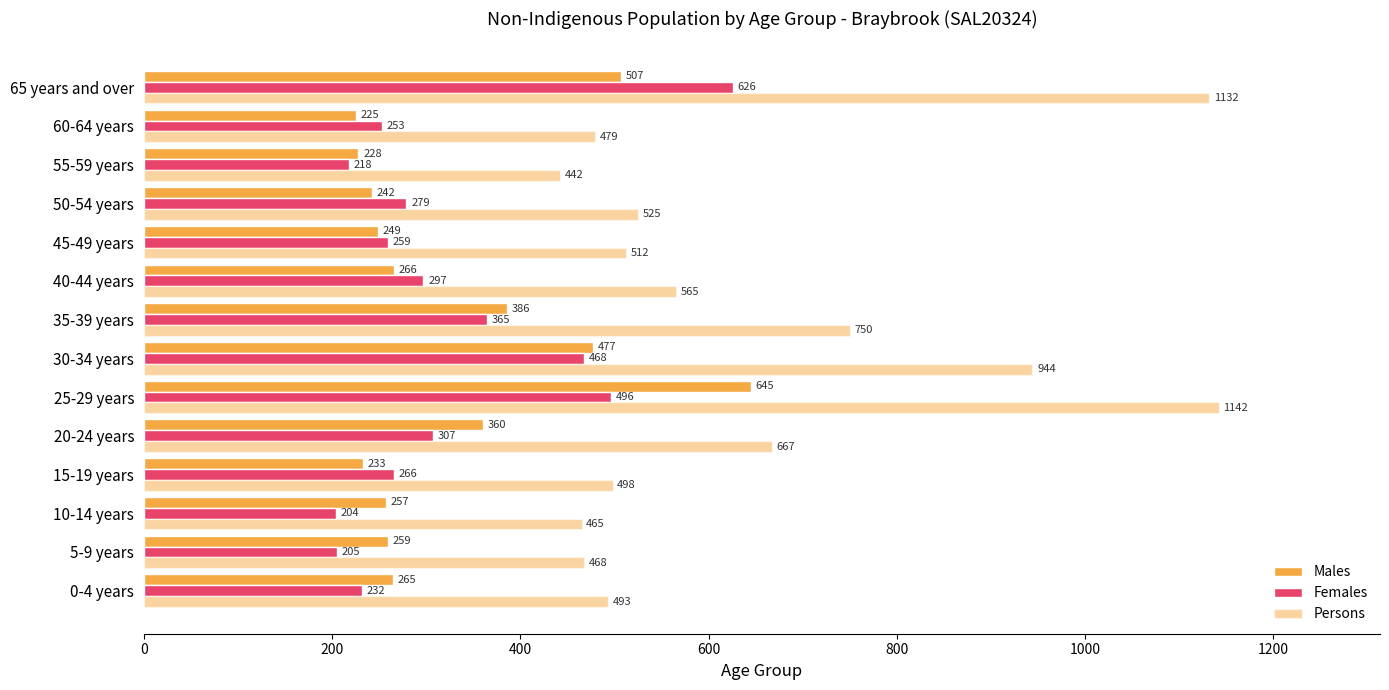

How many values in the Persons series are below 525?

7